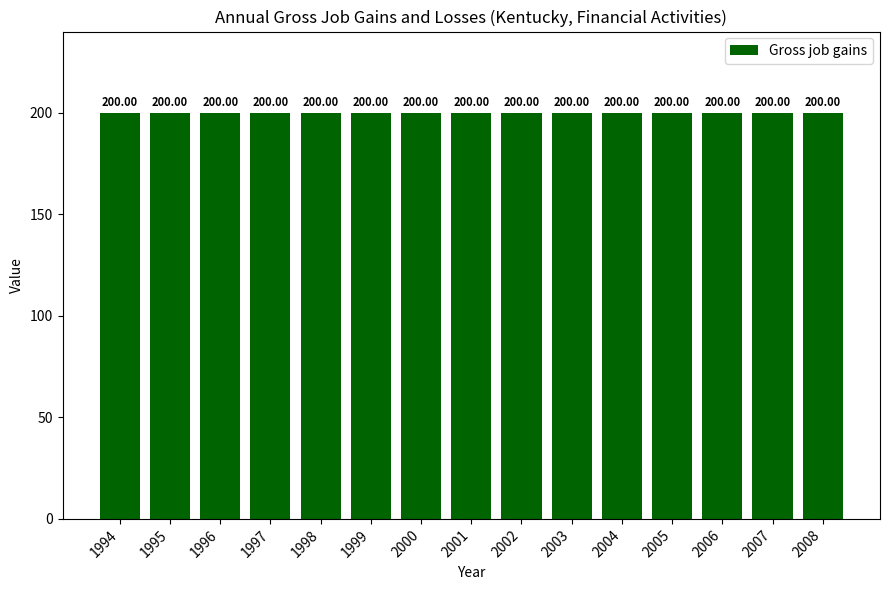

The value of Gross job losses at 2006 is 0. True or false?

True